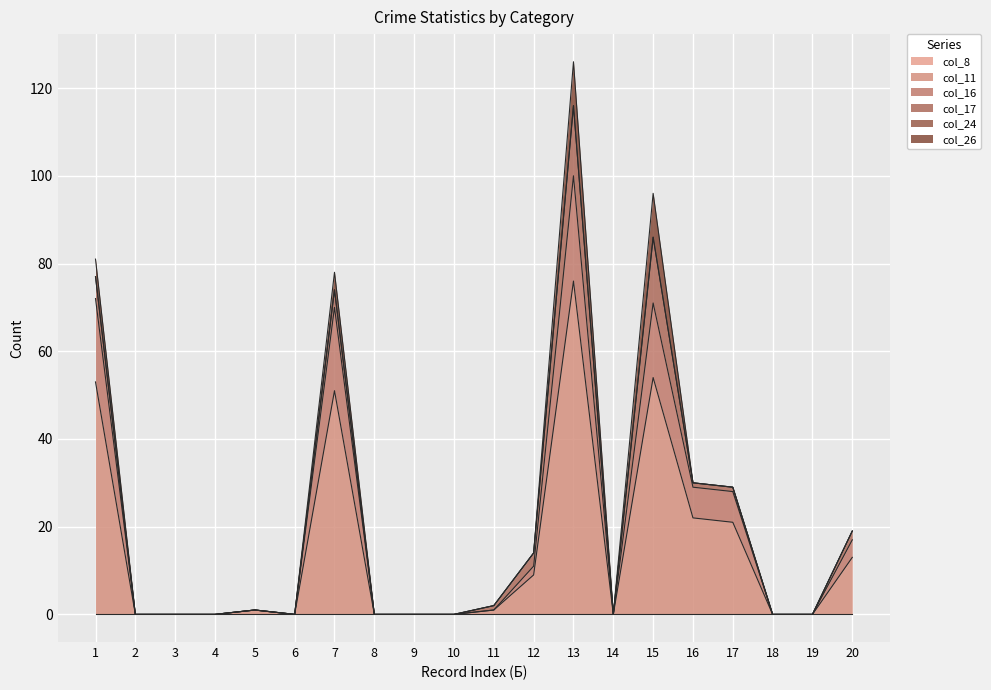

What is the difference between the maximum and minimum values in the col_26 series?

10